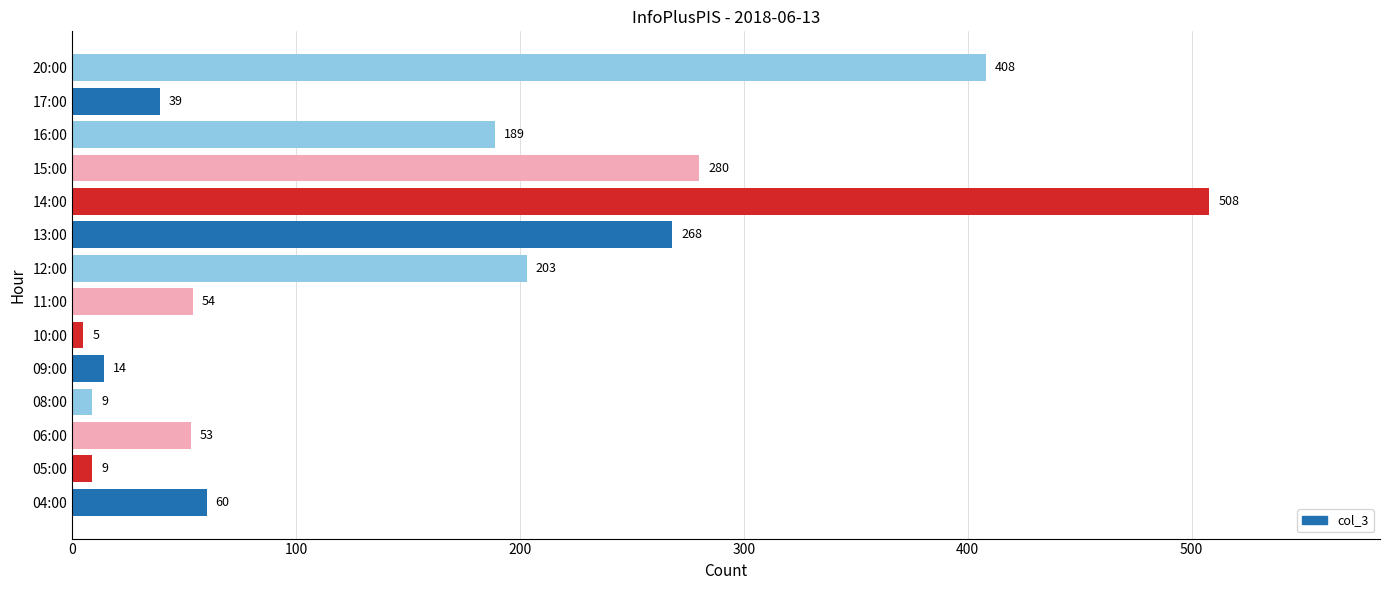

True or false: the data shows 469 at 13:00.

False